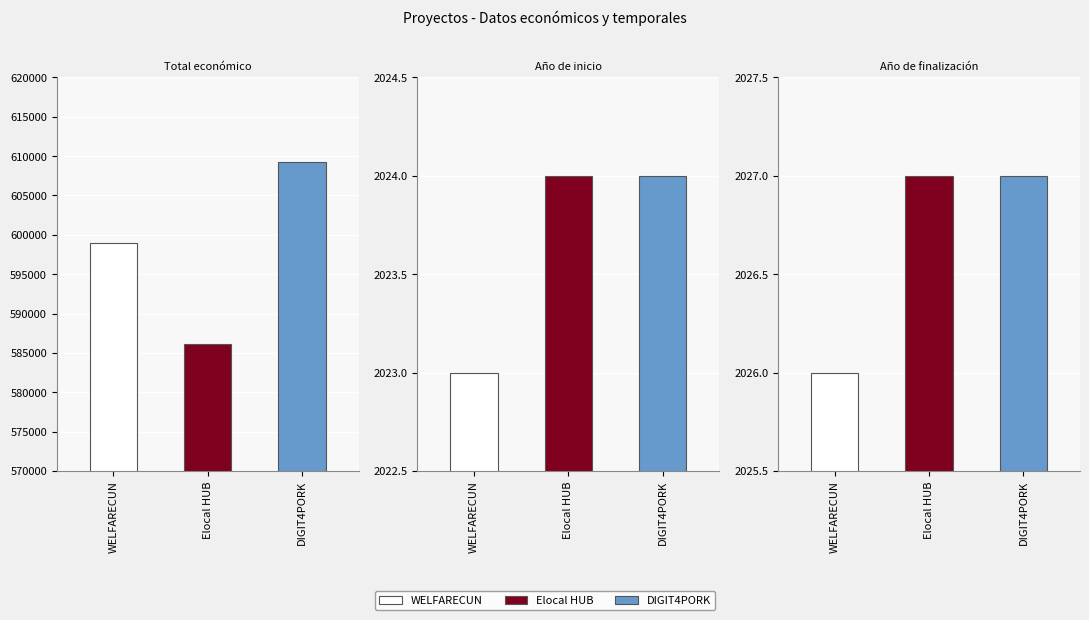

True or false: Total económico has a value of 135647 at DIGIT4PORK.

False